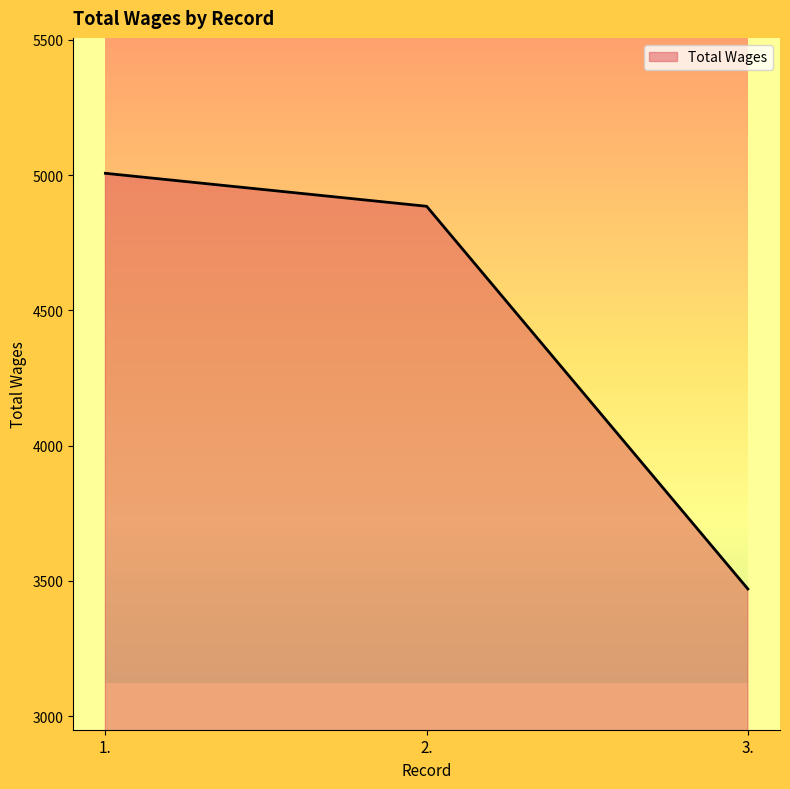

Which has a higher value, 2. or 3.?

2.